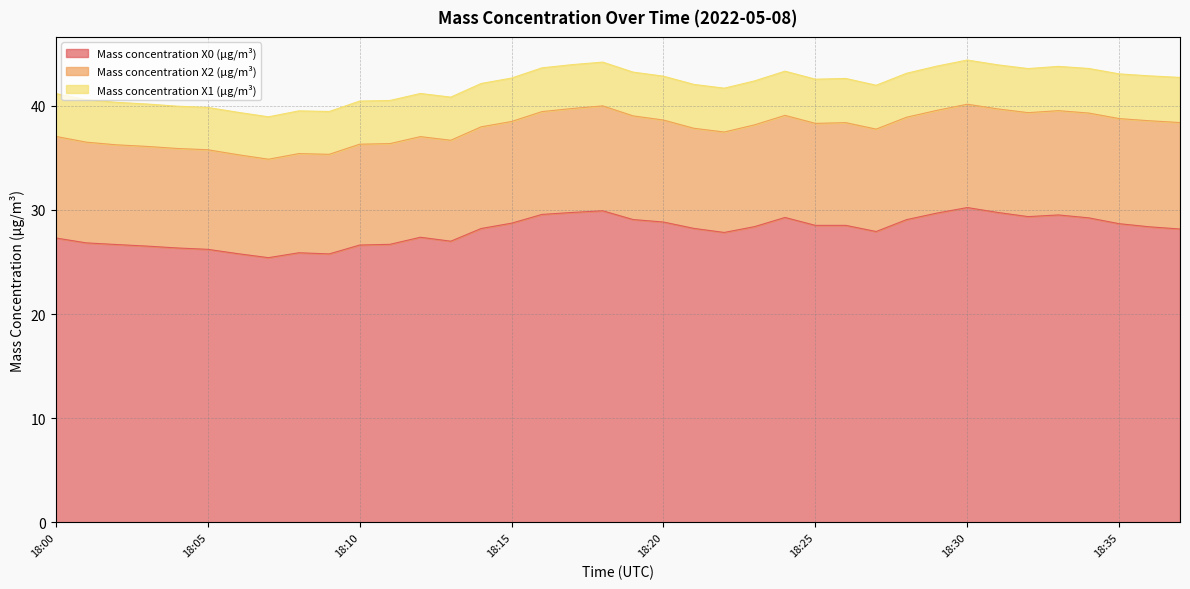

List the labels in order of Mass concentration X0 (μg/m³) value, largest first.

18:30, 18:18, 18:17, 18:31, 18:29, 18:16, 18:33, 18:32, 18:24, 18:34, 18:19, 18:28, 18:20, 18:15, 18:35, 18:25, 18:26, 18:23, 18:36, 18:21, 18:14, 18:37, 18:27, 18:22, 18:12, 18:00, 18:13, 18:01, 18:11, 18:02, 18:10, 18:03, 18:04, 18:05, 18:08, 18:06, 18:09, 18:07